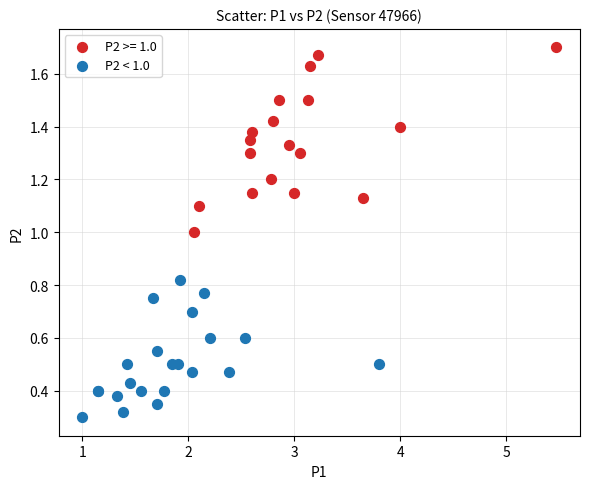

Which series contains the highest Y value?

P2 >= 1.0